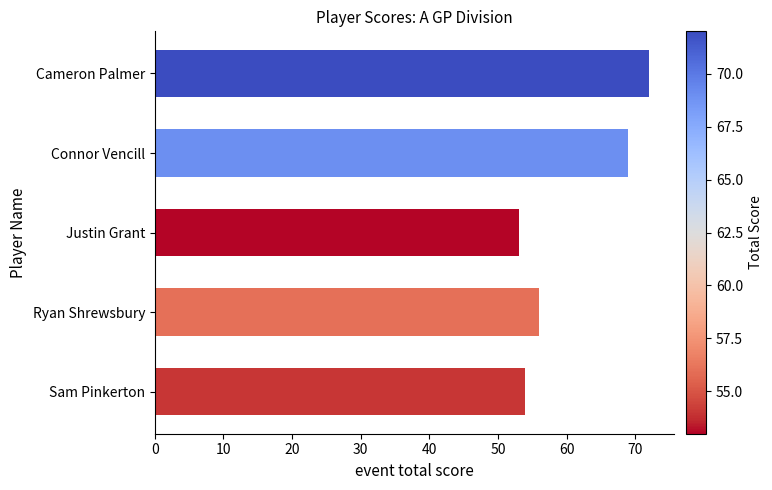

List the labels in order of value, largest first.

Cameron Palmer, Connor Vencill, Ryan Shrewsbury, Sam Pinkerton, Justin Grant